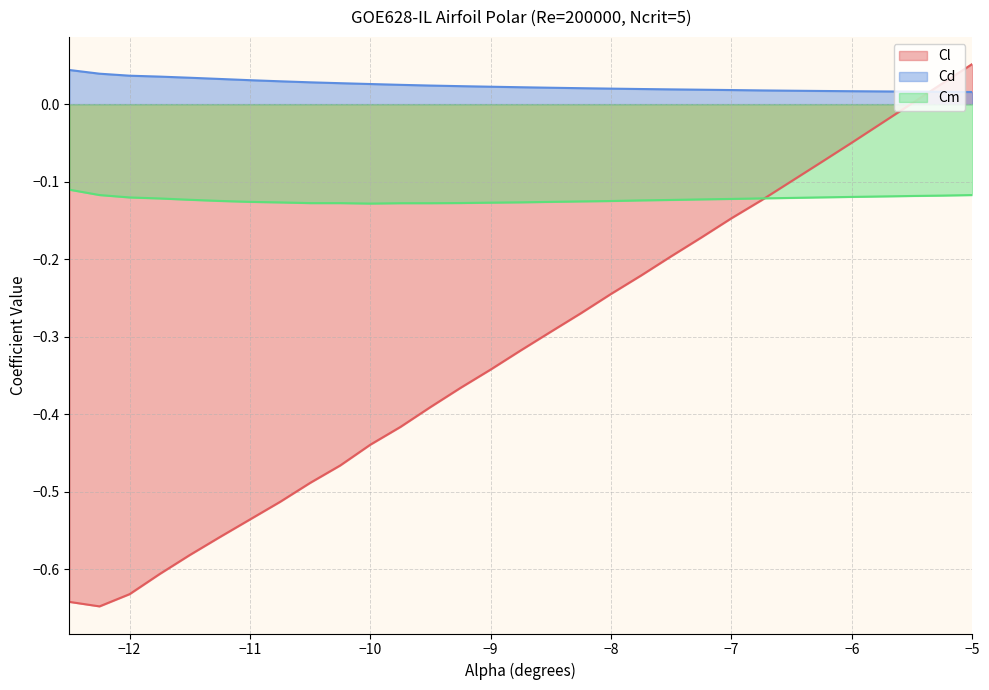

Where is the first local minimum for Cm?

-10.0